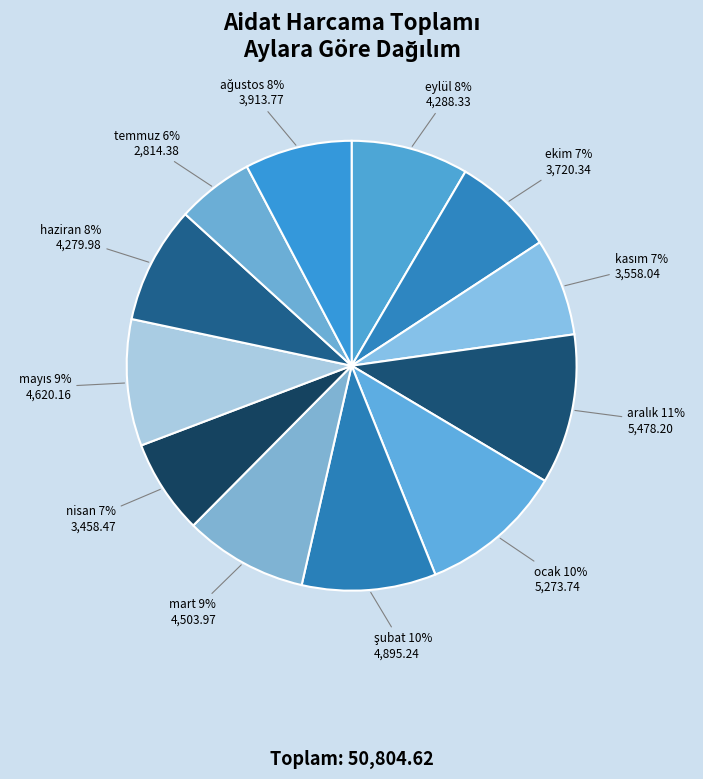

Count the number of slices in the pie.

12